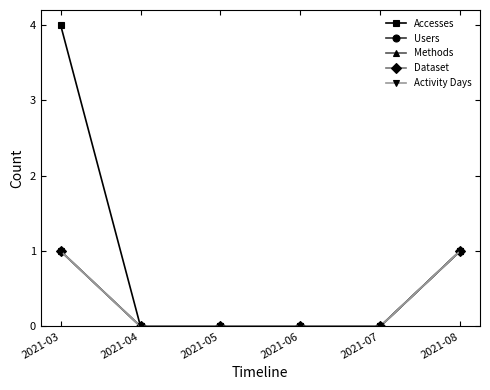

Does the chart have visible grid lines?

No